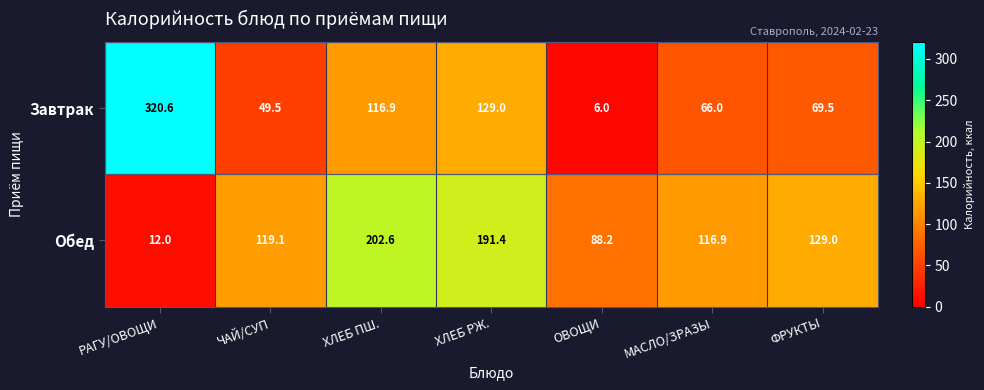

At which category is the sum across all series the highest?

РАГУ/ОВОЩИ